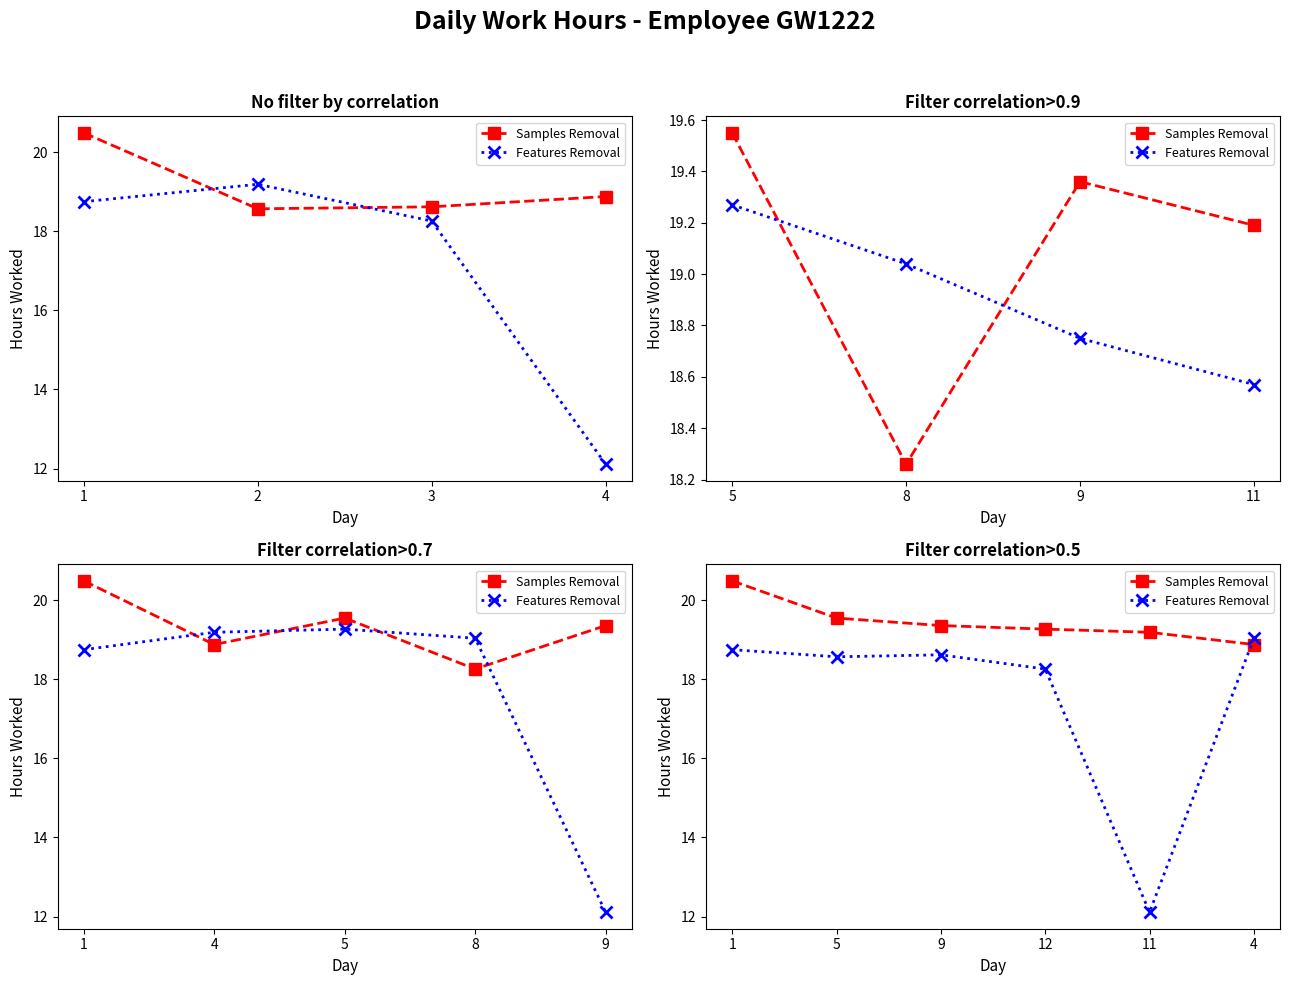

How many lines are shown in the chart?

2